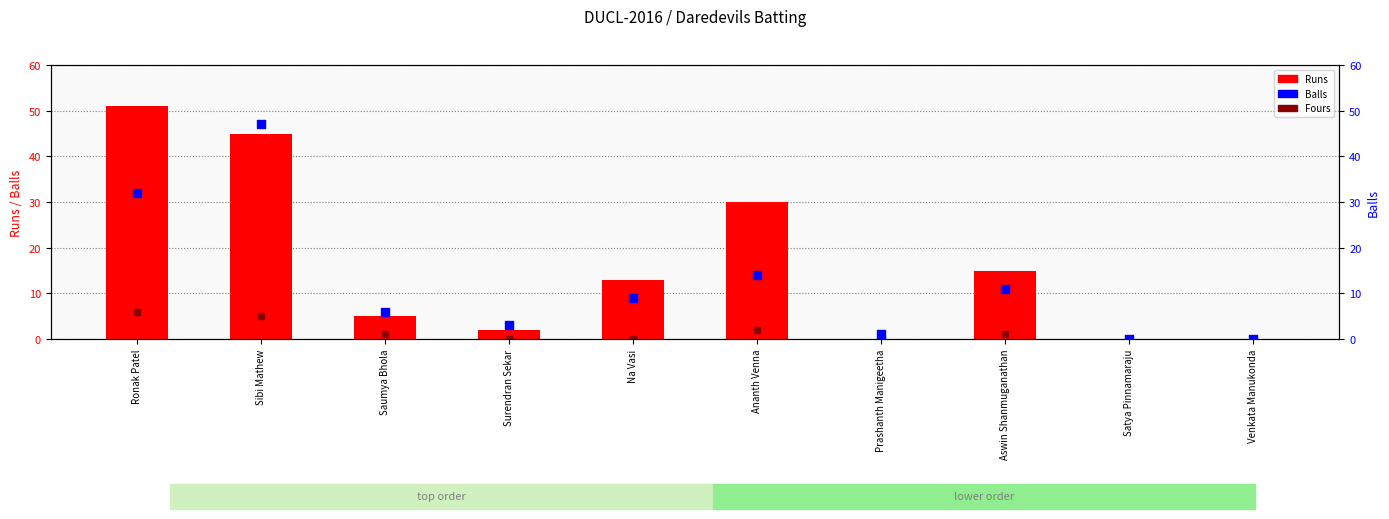

At which category is the sum across all series the highest?

Sibi Mathew